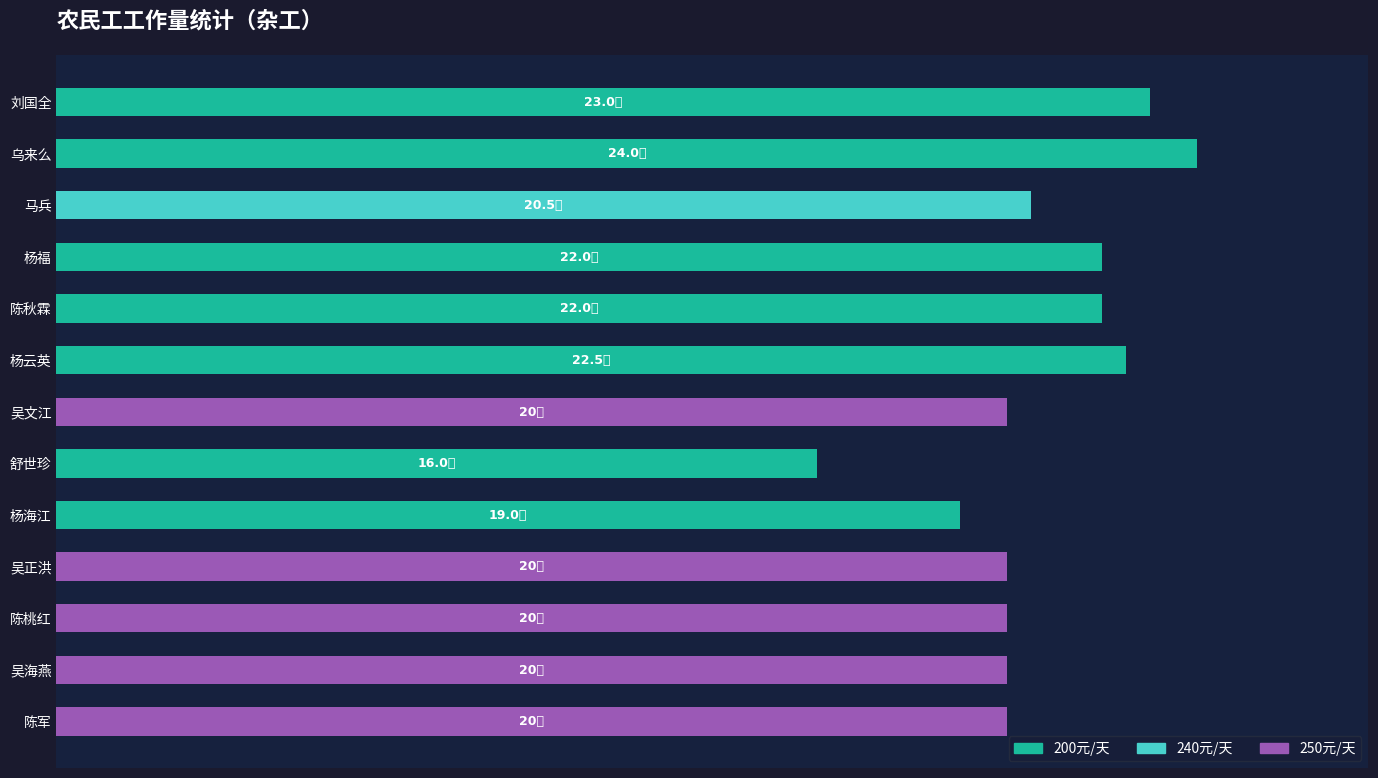

What is the sum of all 240元/天 values?

20.5